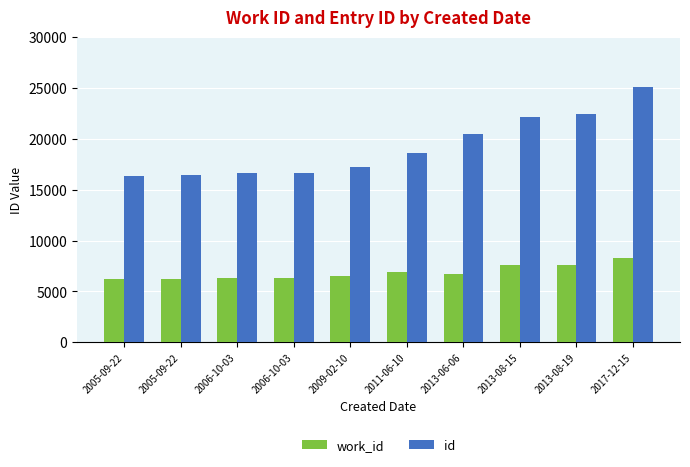

List the labels in order of id value, smallest first.

2005-09-22, 2005-09-22, 2006-10-03, 2006-10-03, 2009-02-10, 2011-06-10, 2013-06-06, 2013-08-15, 2013-08-19, 2017-12-15